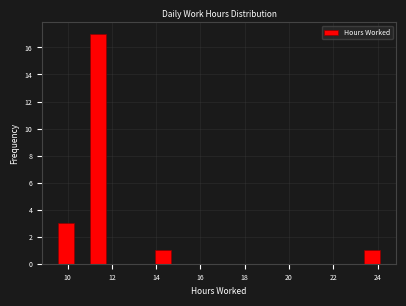

Around what value on the x-axis is the tallest bar? Give the approximate position of its centre, as read against the axis.

11.4